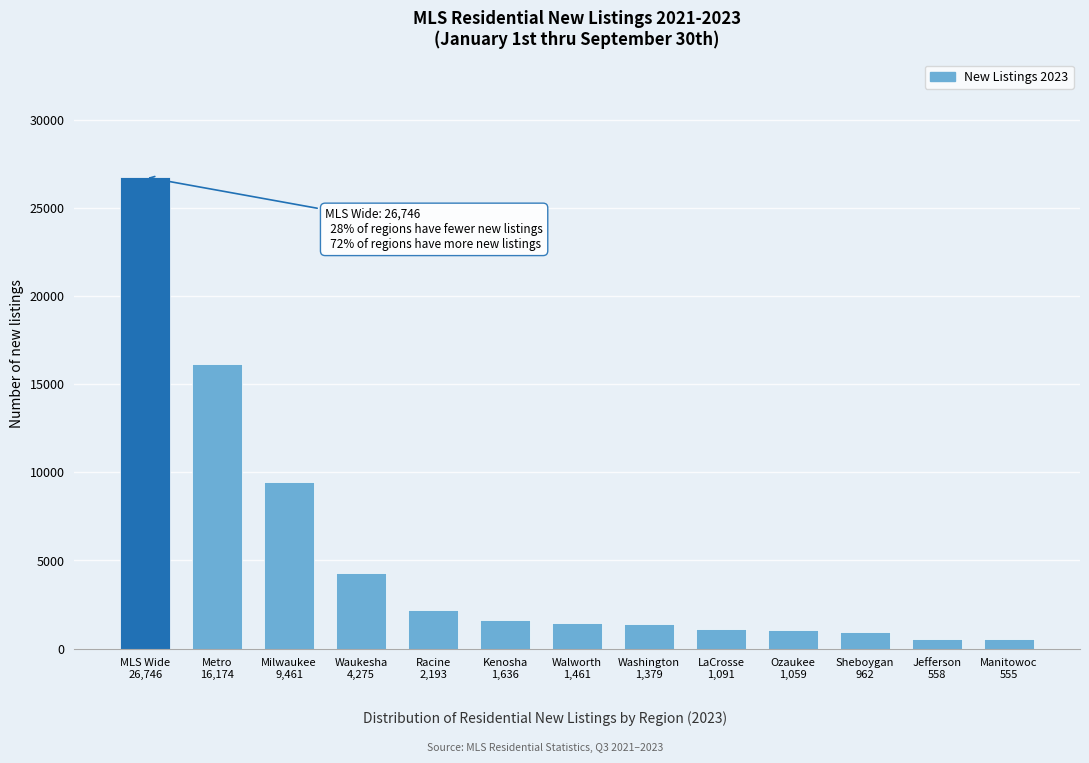

What is the value of the 8th bar from the left?

1379